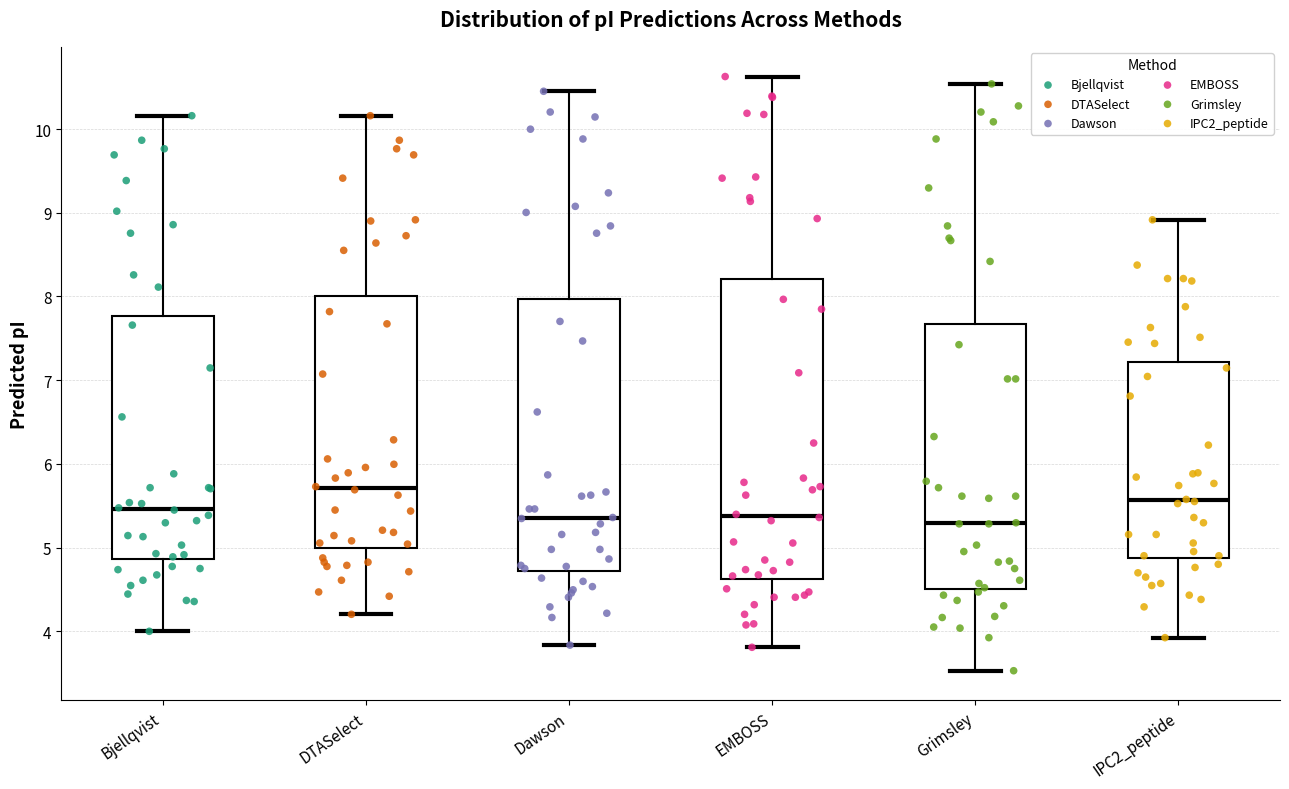

Which box is the tallest, from its lower edge to its upper edge?

EMBOSS